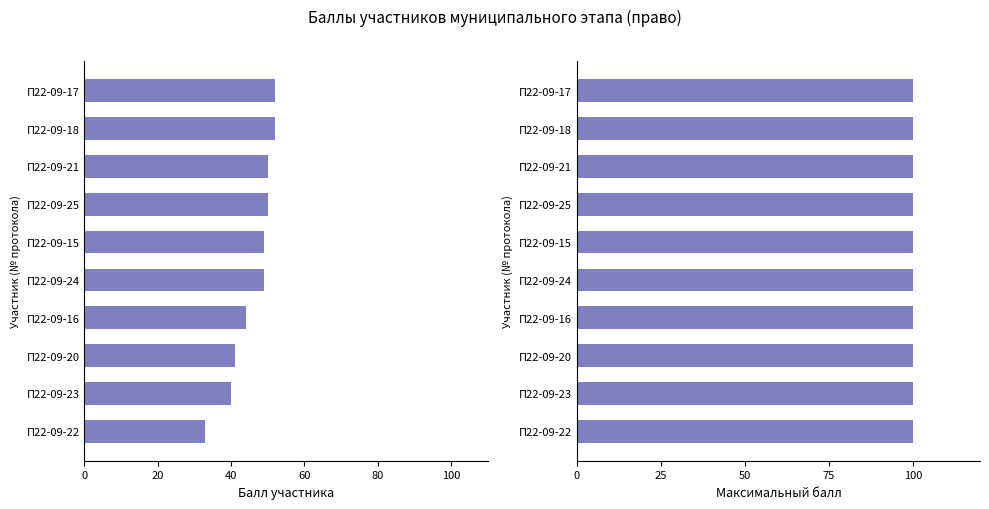

What is the lowest value of the Балл участника series?

33.0